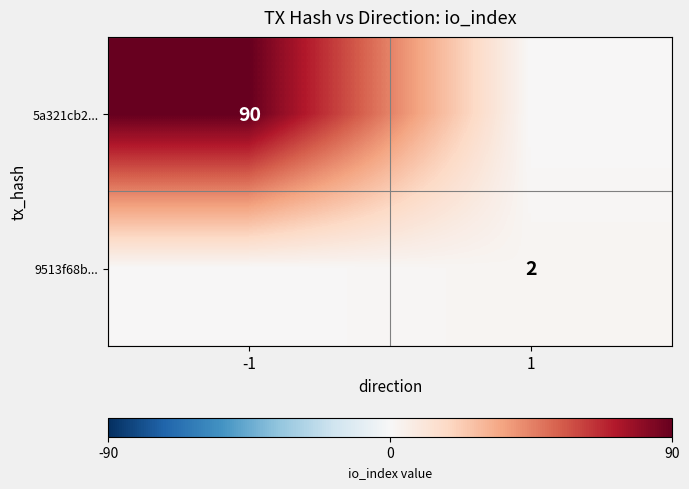

The value of 5a321cb2... at -1 is 140. True or false?

False